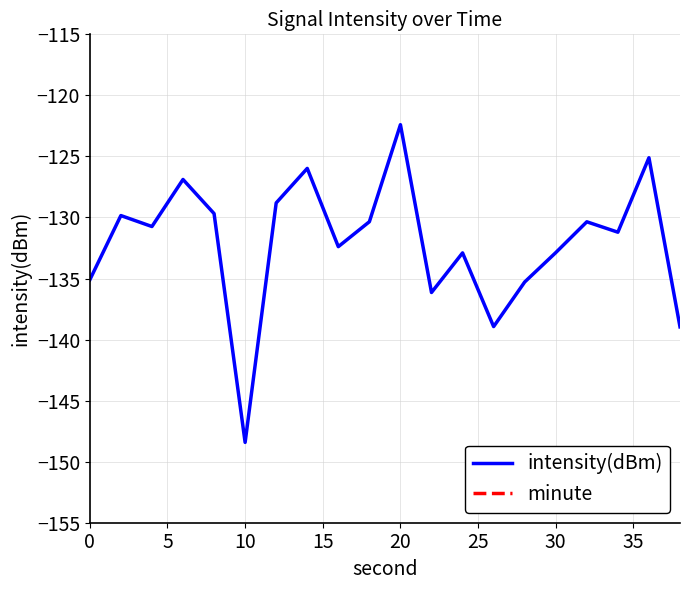

Reading right to left, extract all data points from this chart.

intensity(dBm): -139.0	-125.1	-131.2	-130.4	-132.9	-135.3	-138.9	-132.9	-136.1	-122.4	-130.3	-132.4	-126.0	-128.8	-148.4	-129.7	-126.9	-130.7	-129.8	-135.1
minute: 0.0	0.0	0.0	0.0	0.0	0.0	0.0	0.0	0.0	0.0	0.0	0.0	0.0	0.0	0.0	0.0	0.0	0.0	0.0	0.0